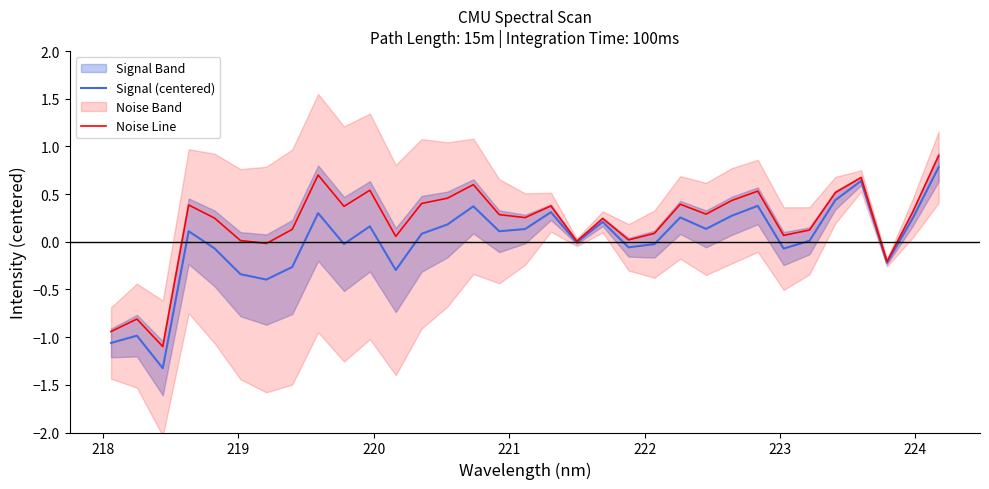

What is the spread (max minus min) of values at 218?

0.2